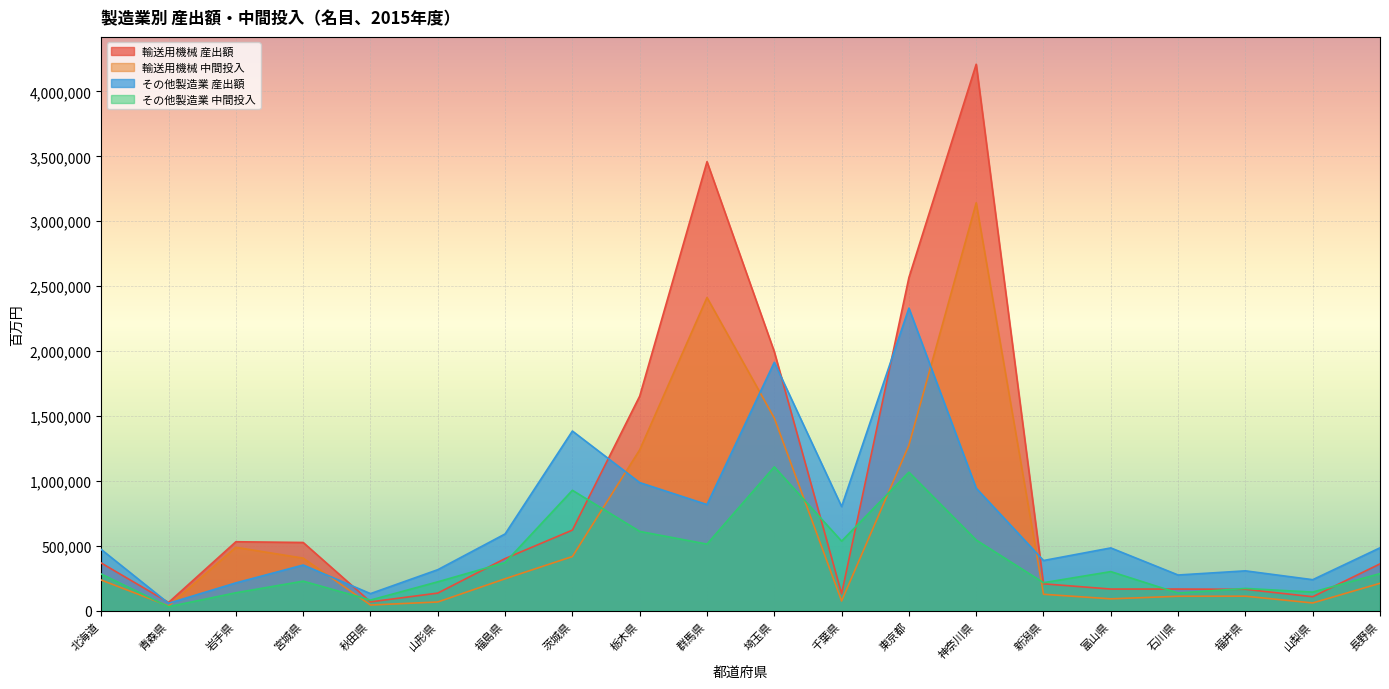

Count the number of data series in this chart.

4